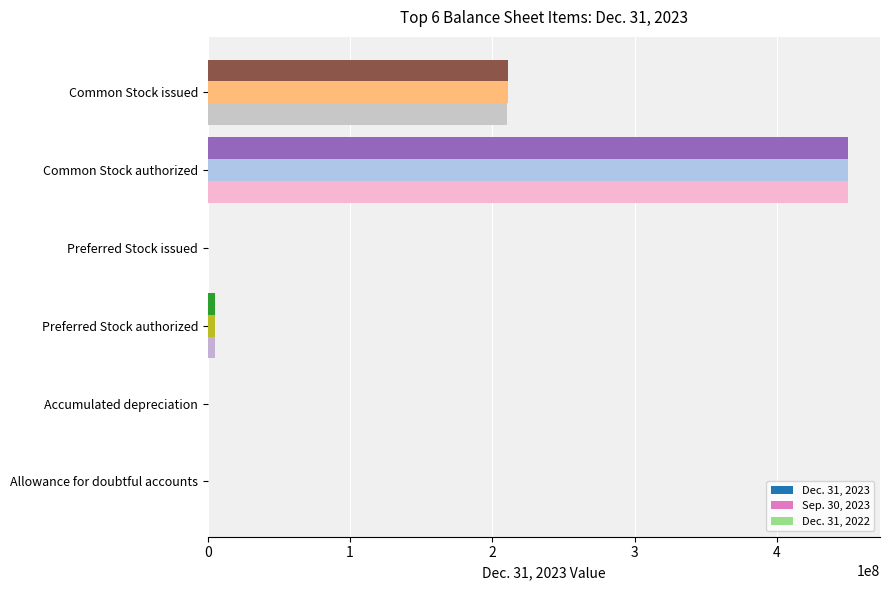

Is the value of Dec. 31, 2023 at Common Stock authorized greater than the value of Dec. 31, 2022 at Common Stock issued?

Yes